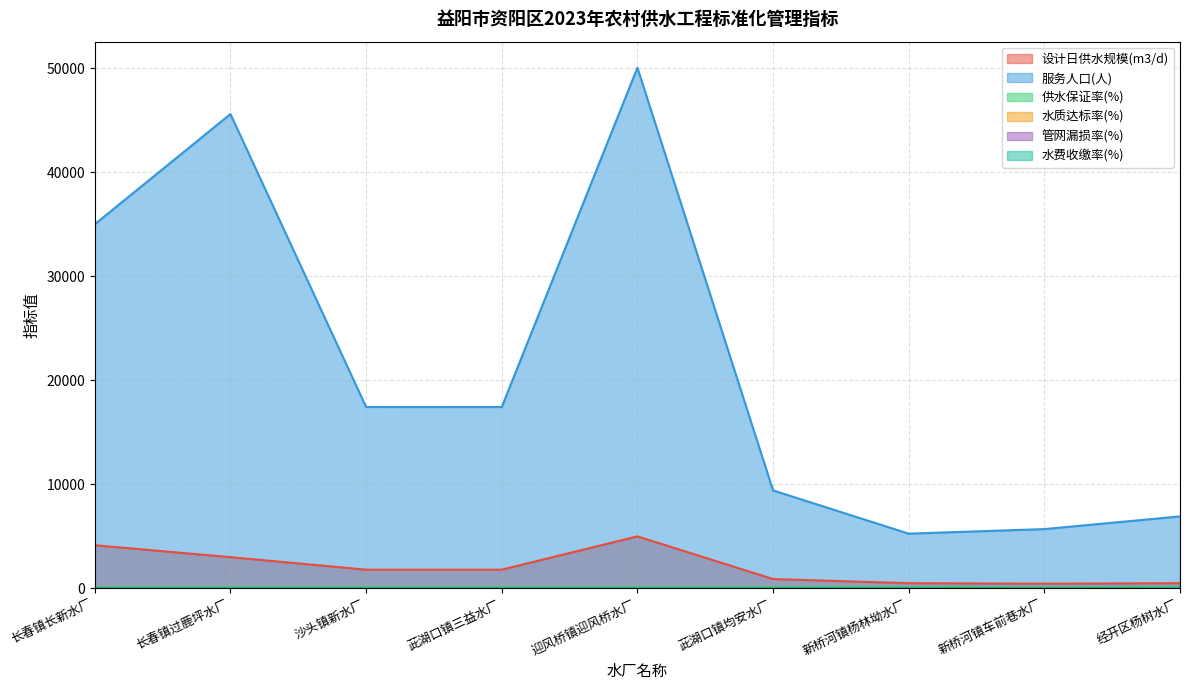

How many lines are shown in the chart?

6